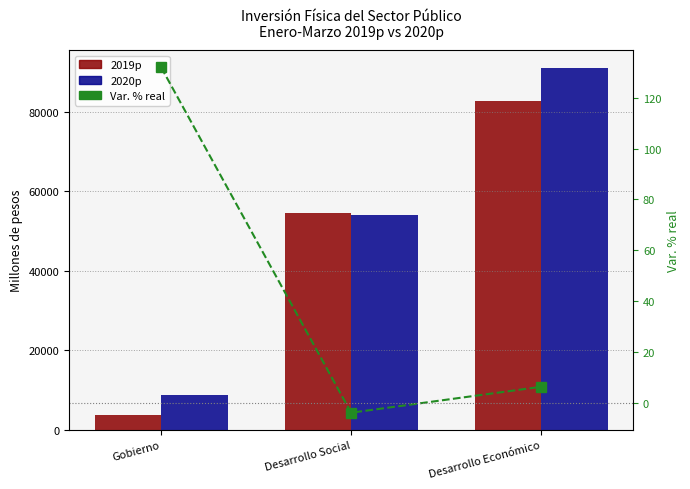

Is the value of 2020p at Desarrollo Económico greater than the value of 2019p at Desarrollo Social?

Yes